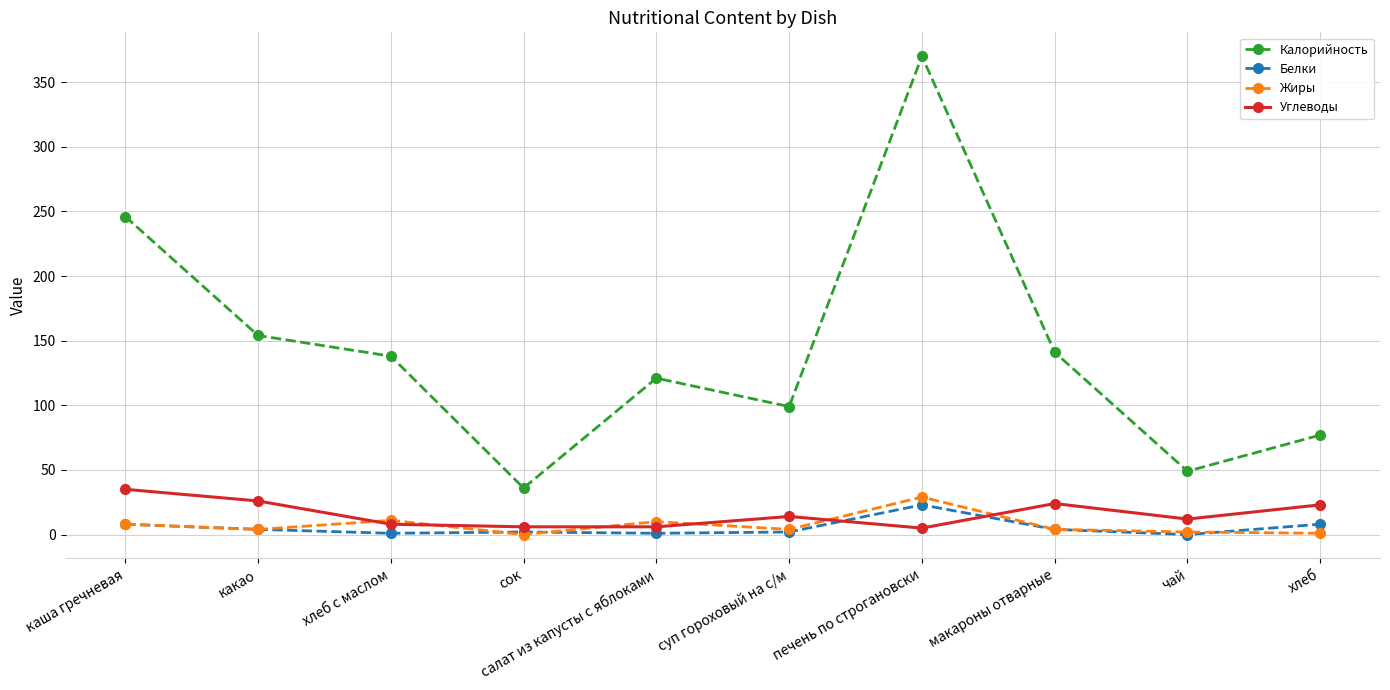

Where do Углеводы and Белки first cross each other?

суп гороховый на с/м and печень по строгановски